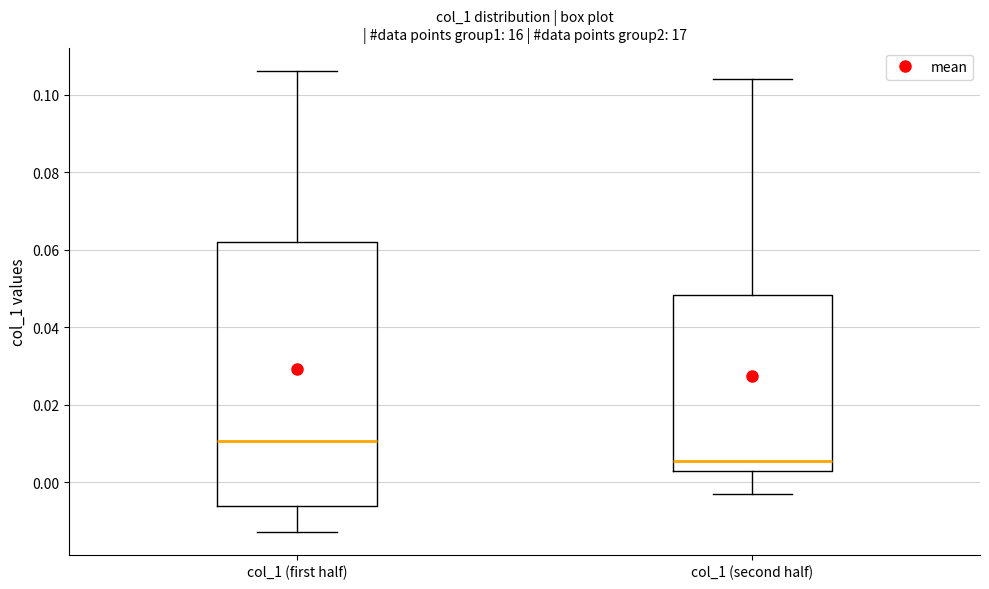

Comparing the boxes themselves (not the whiskers), which one is the tallest?

col_1 (first half)